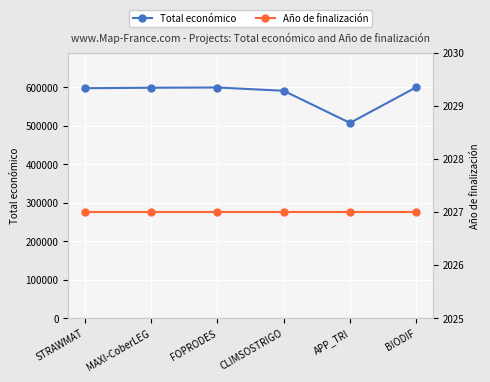

Rank the series by their average value, from lowest to highest.

Año de finalización, Total económico